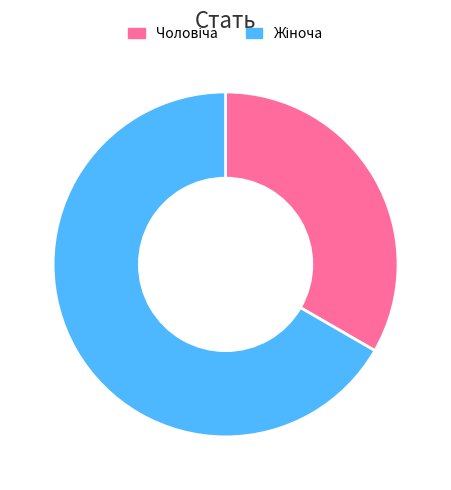

Does any single category account for the majority?

Yes